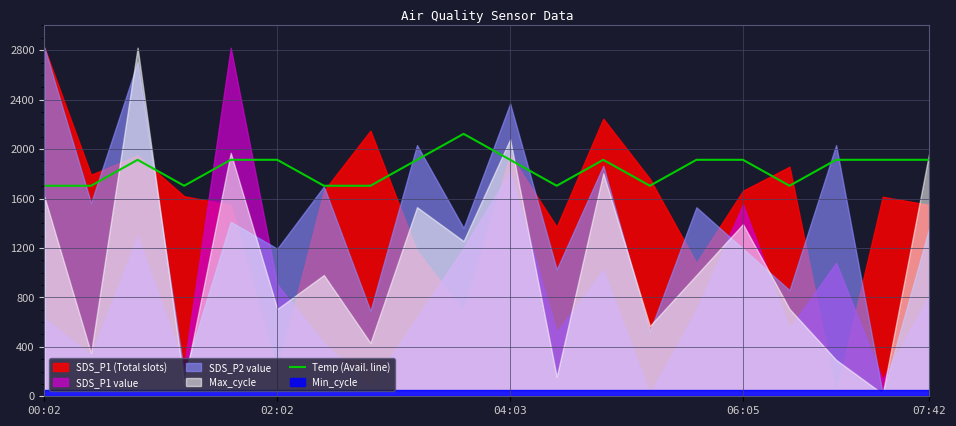

What is the lowest value of the Temp (Avail. line) series?

1703.0